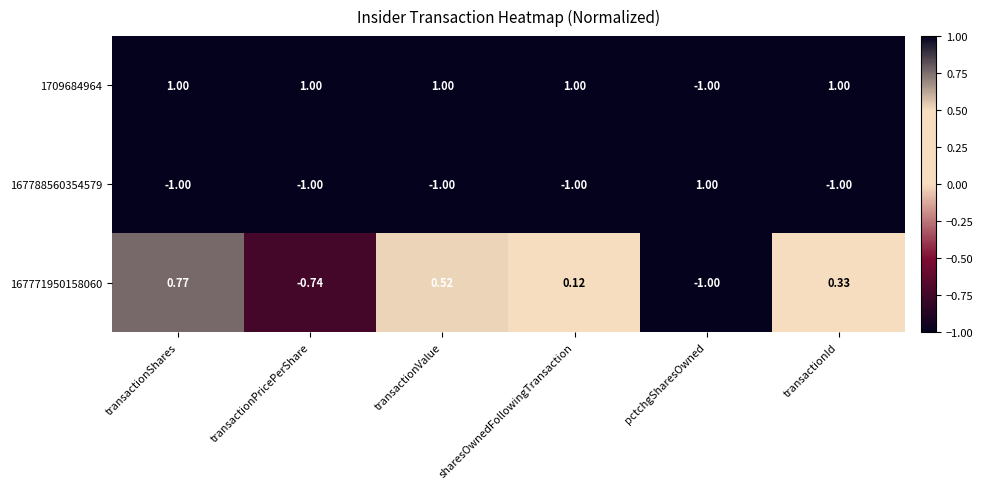

Is the value of 167788560354579 at transactionPricePerShare greater than the value of 167771950158060 at transactionPricePerShare?

No